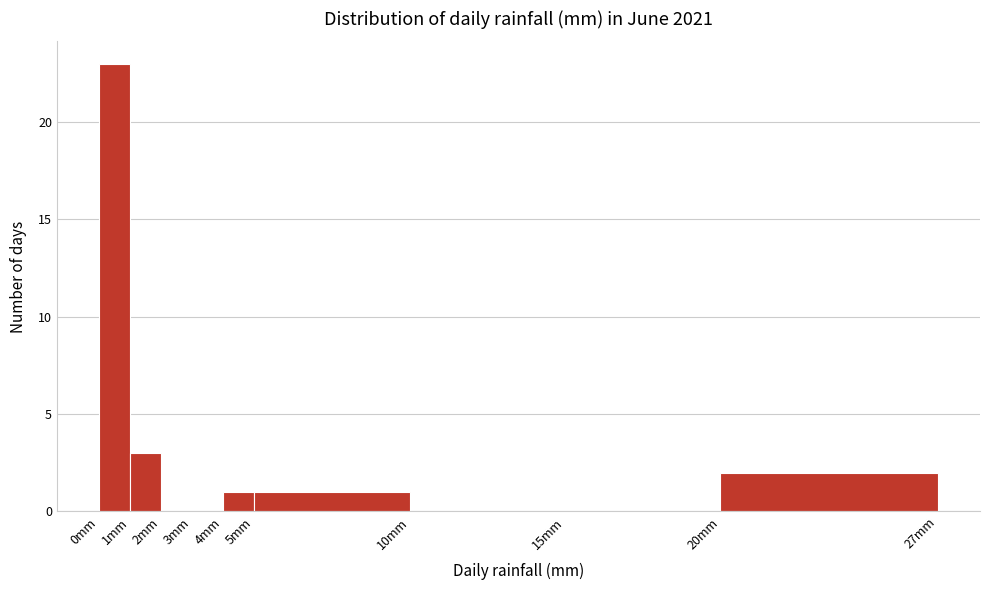

What is the height of the bar covering 0 to 1 on the x-axis? The values are not printed on the chart, so give them approximately, as read against the axis.

23